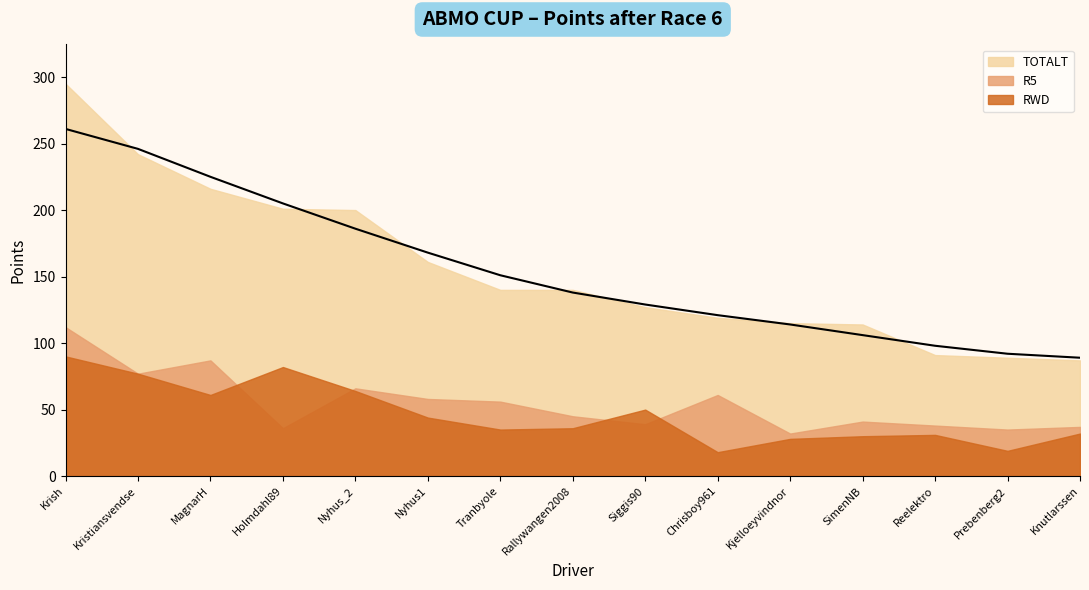

At which category does R5 reach its first local peak?

MagnarH